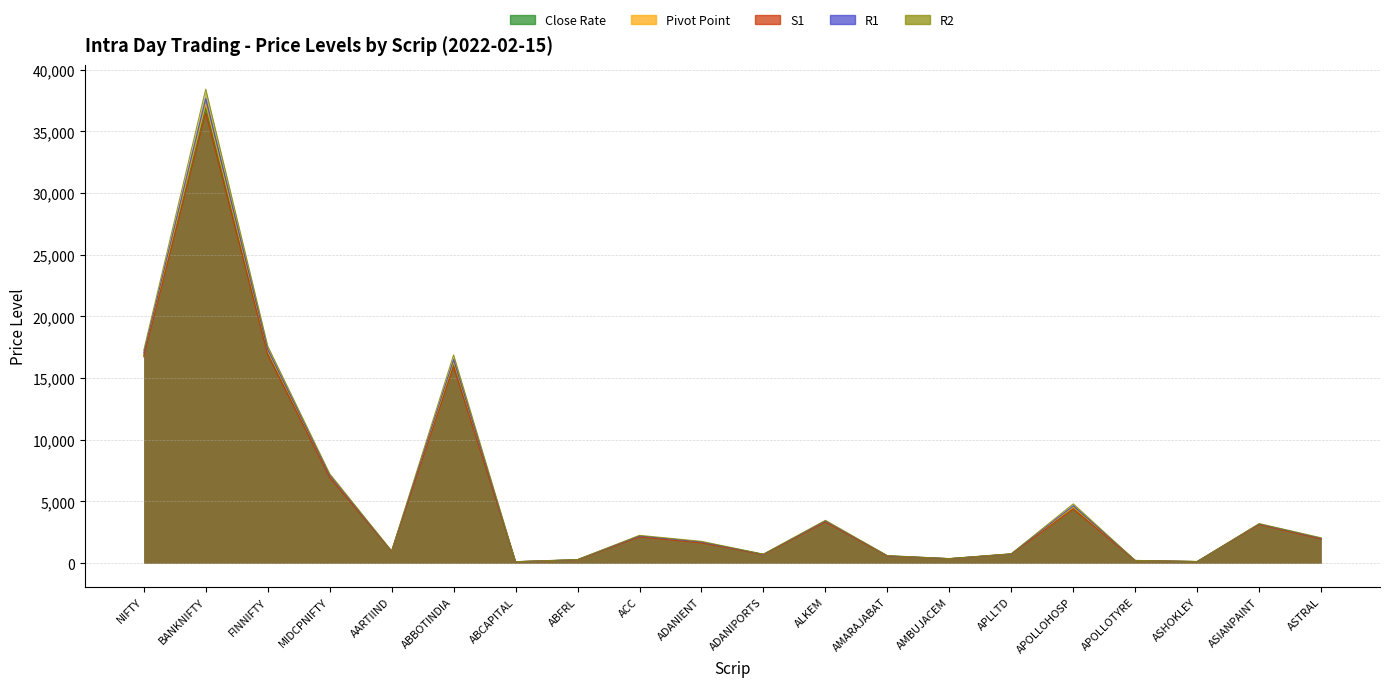

What is the sum of the Pivot Point values at ASHOKLEY and AARTIIND?

1082.5